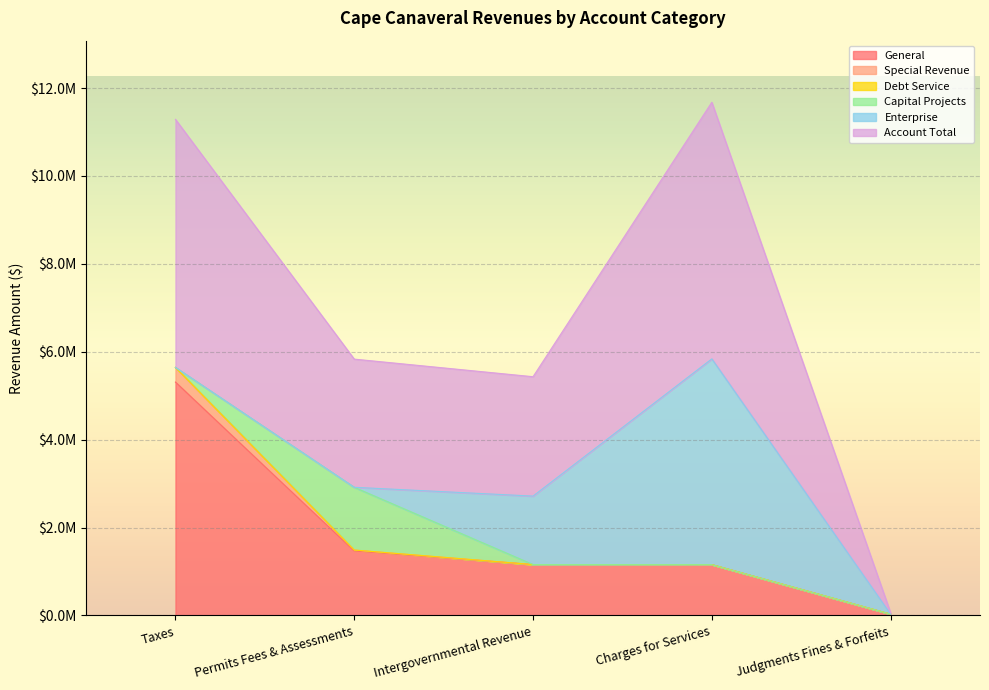

Does the chart display data point markers on the line(s)?

No